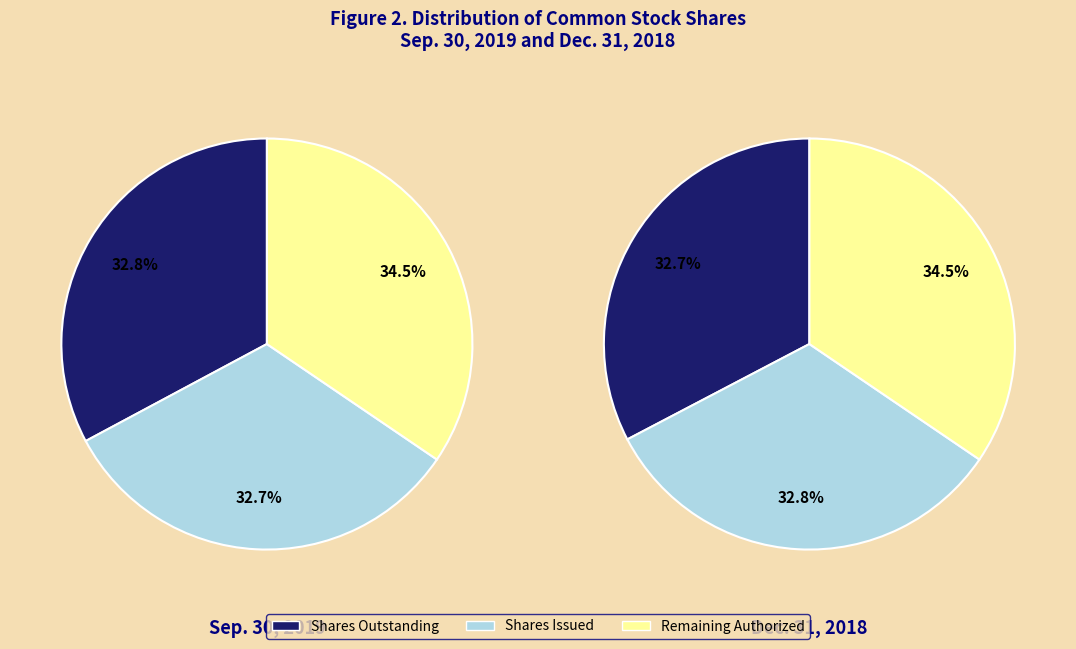

Approximately how many times larger is the value at Common stock, shares issued (in shares) compared to Common stock, shares authorized (in shares)?

0.3